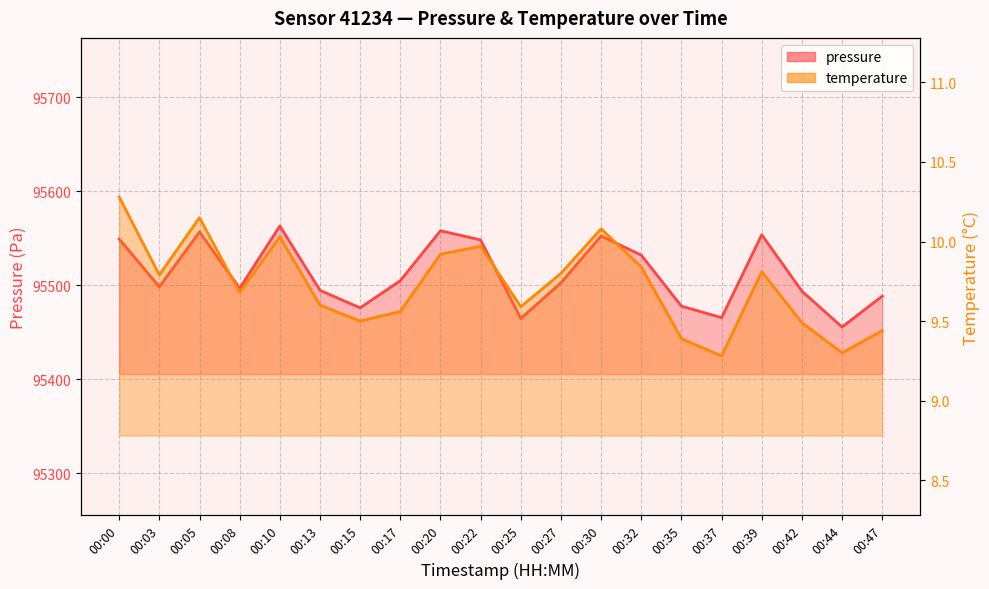

What is the spread (max minus min) of values at 00:17?

95495.2